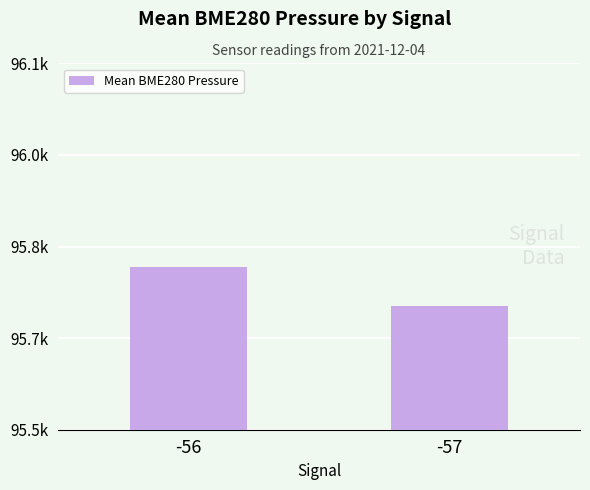

At which label does the data first exceed 95765?

-56